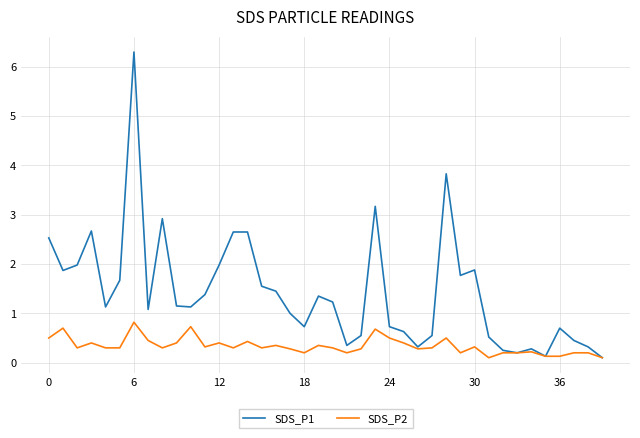

Which series has the widest spread of values?

SDS_P1